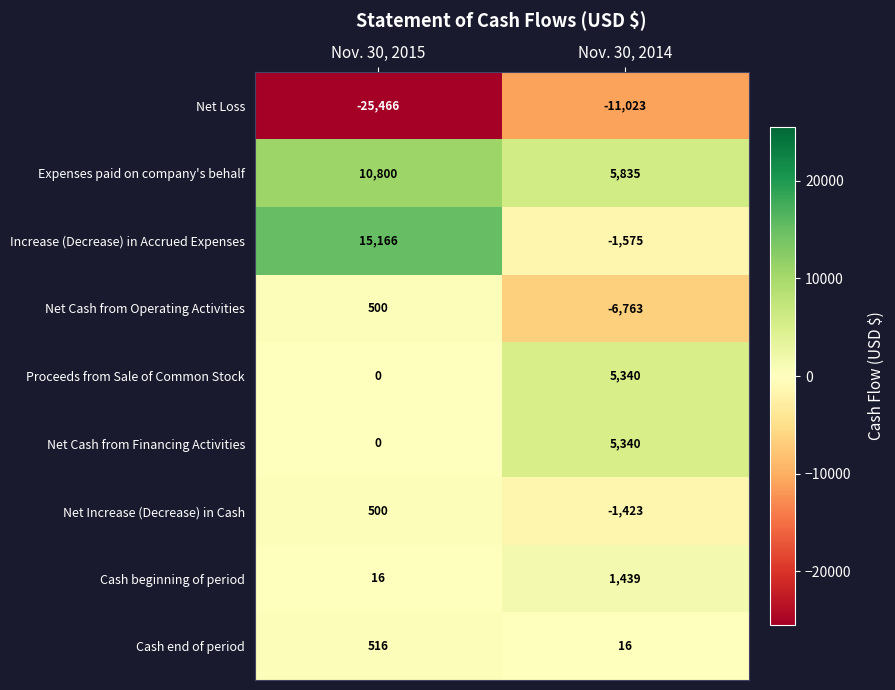

How many distinct data groups are displayed?

9